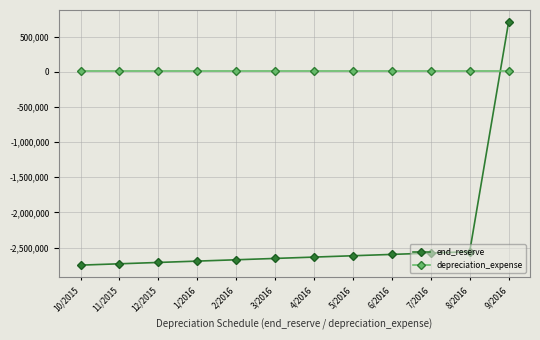

How many lines are shown in the chart?

2